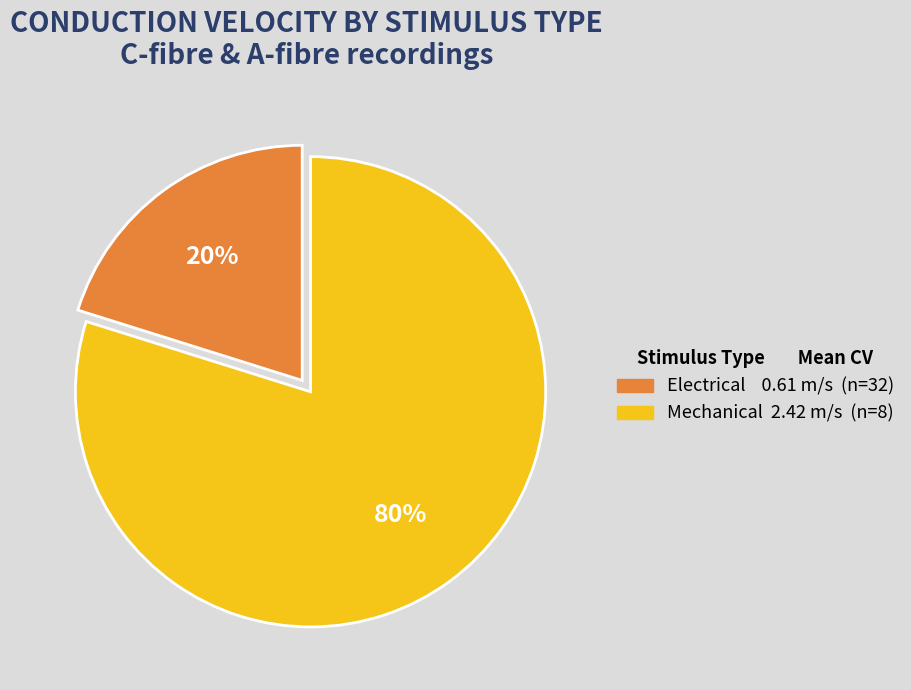

To the nearest percent, what is the combined percentage of Mechanical and Electrical?

100%